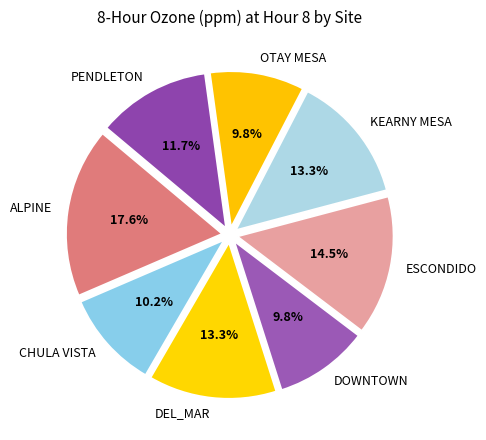

What percentage is NOT represented by ESCONDIDO?

85.5%